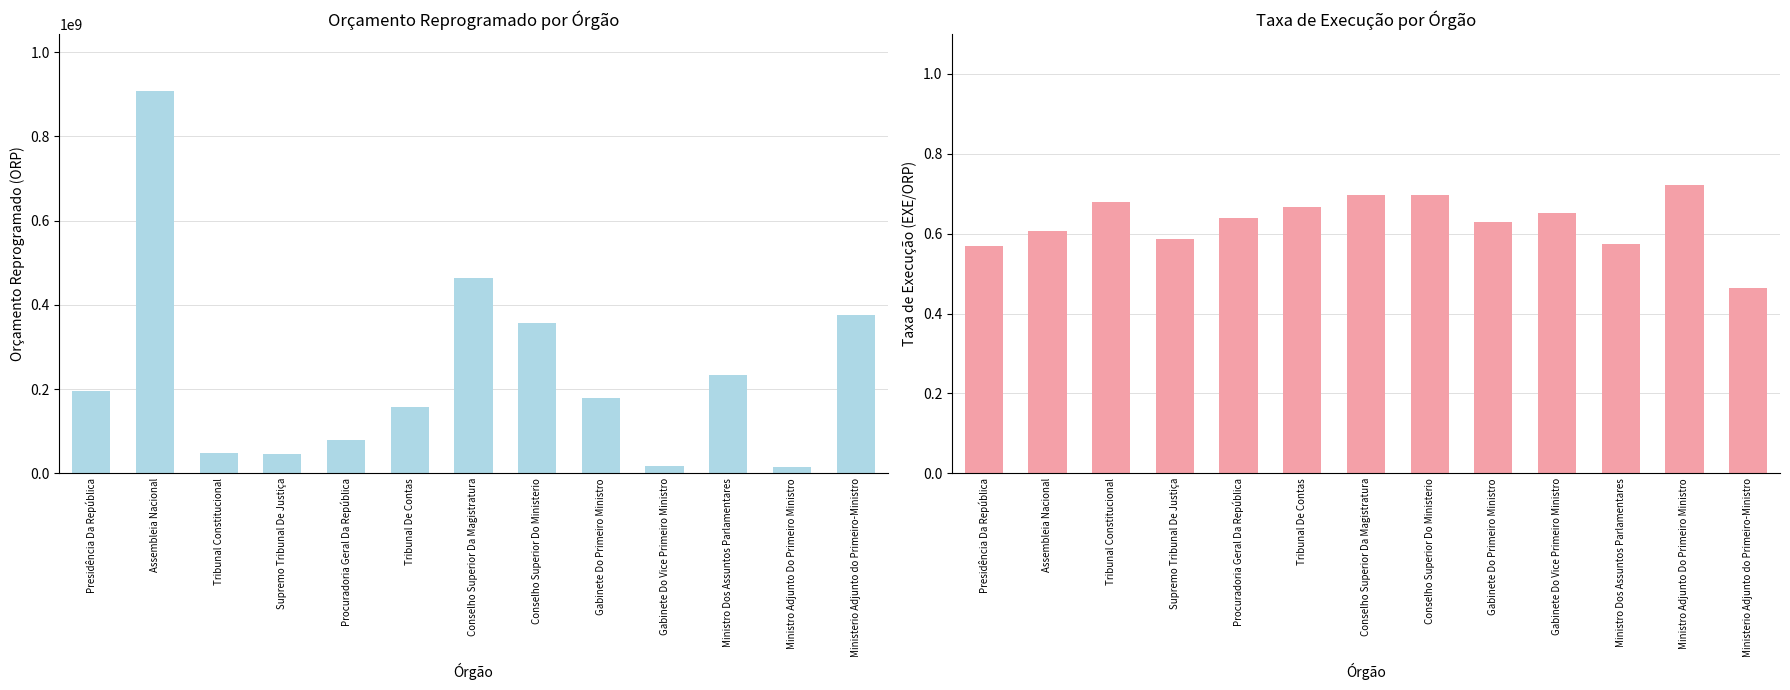

What is the difference between the Orçamento Reprogramado (ORP) values at Ministro Dos Assuntos Parlamentares and Assembleia Nacional?

672812174.0